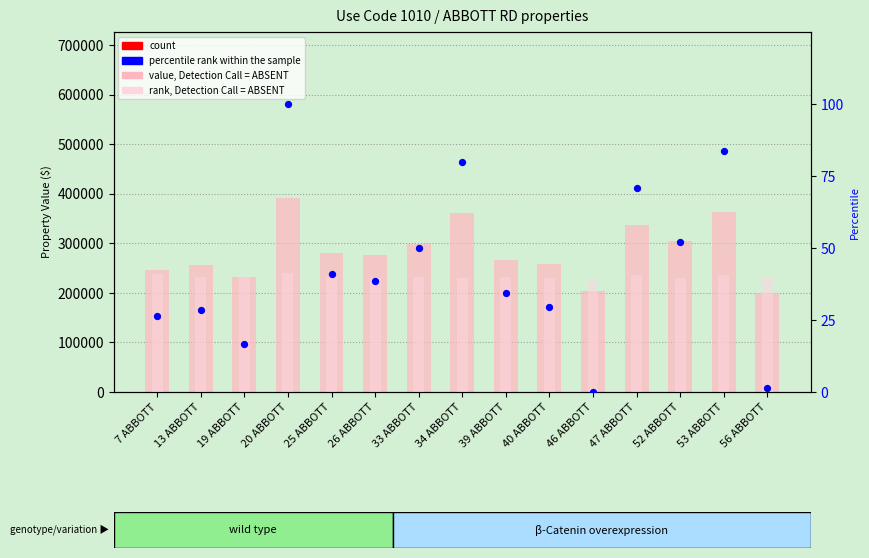

Which series has the largest total across all categories?

value, Detection Call = ABSENT